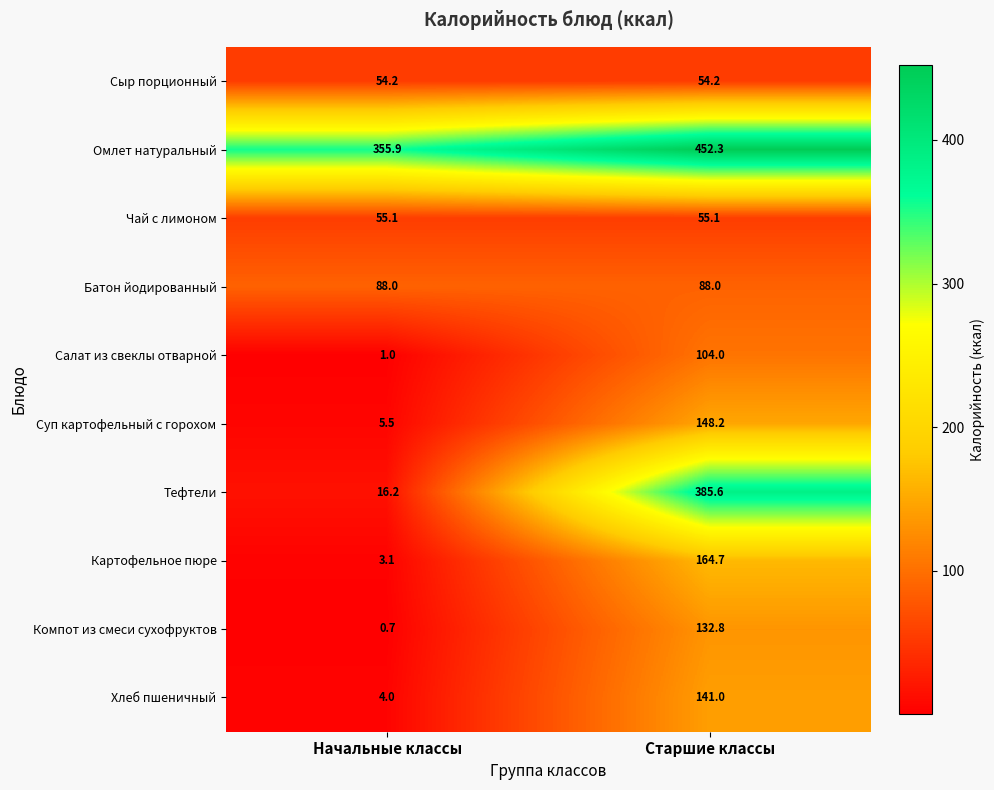

What is the difference between the maximum and minimum values in the Суп картофельный с горохом series?

142.7